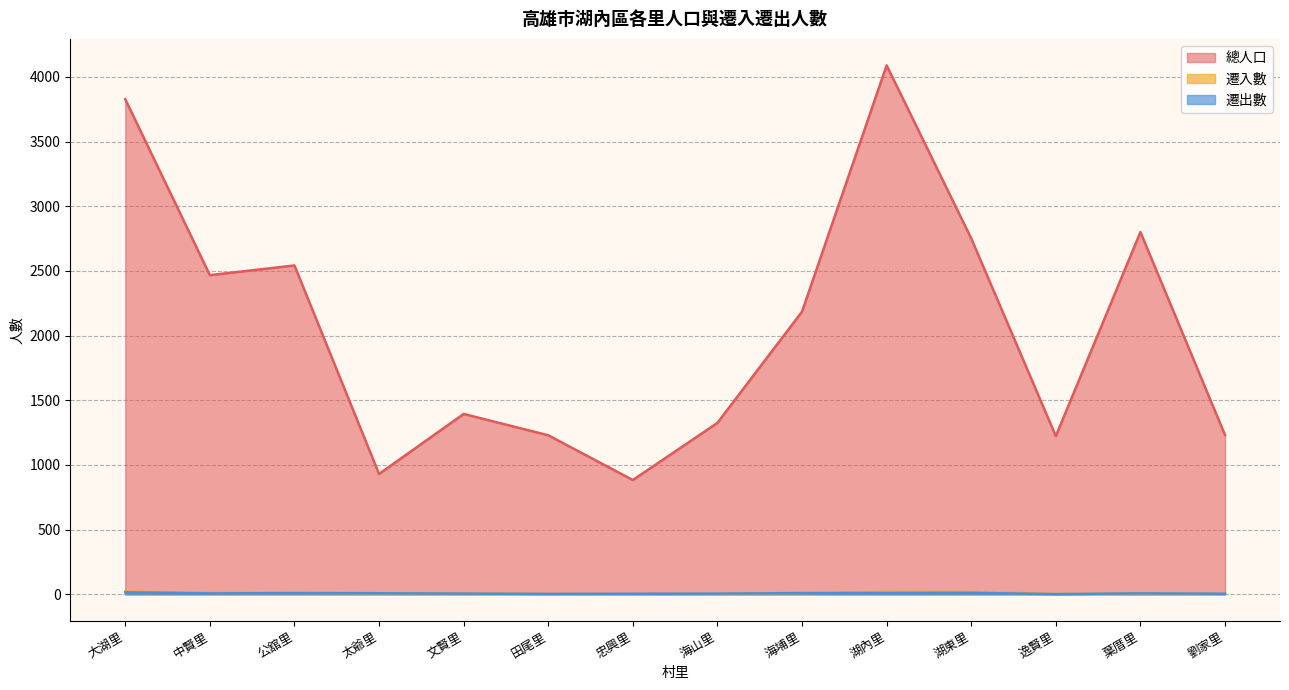

What position from the left is 湖內里?

10